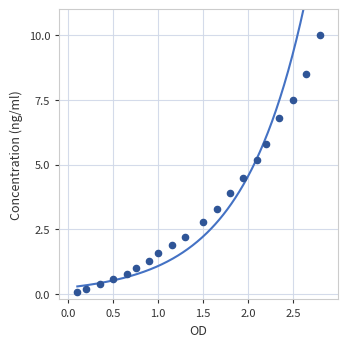

What Y value in the scatter plot is closest to 5?

5.2